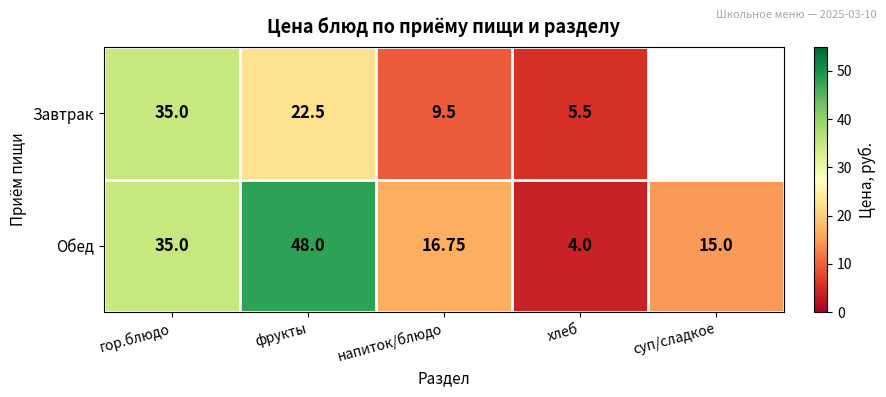

True or false: Обед has a value of 14.4 at гор.блюдо.

False